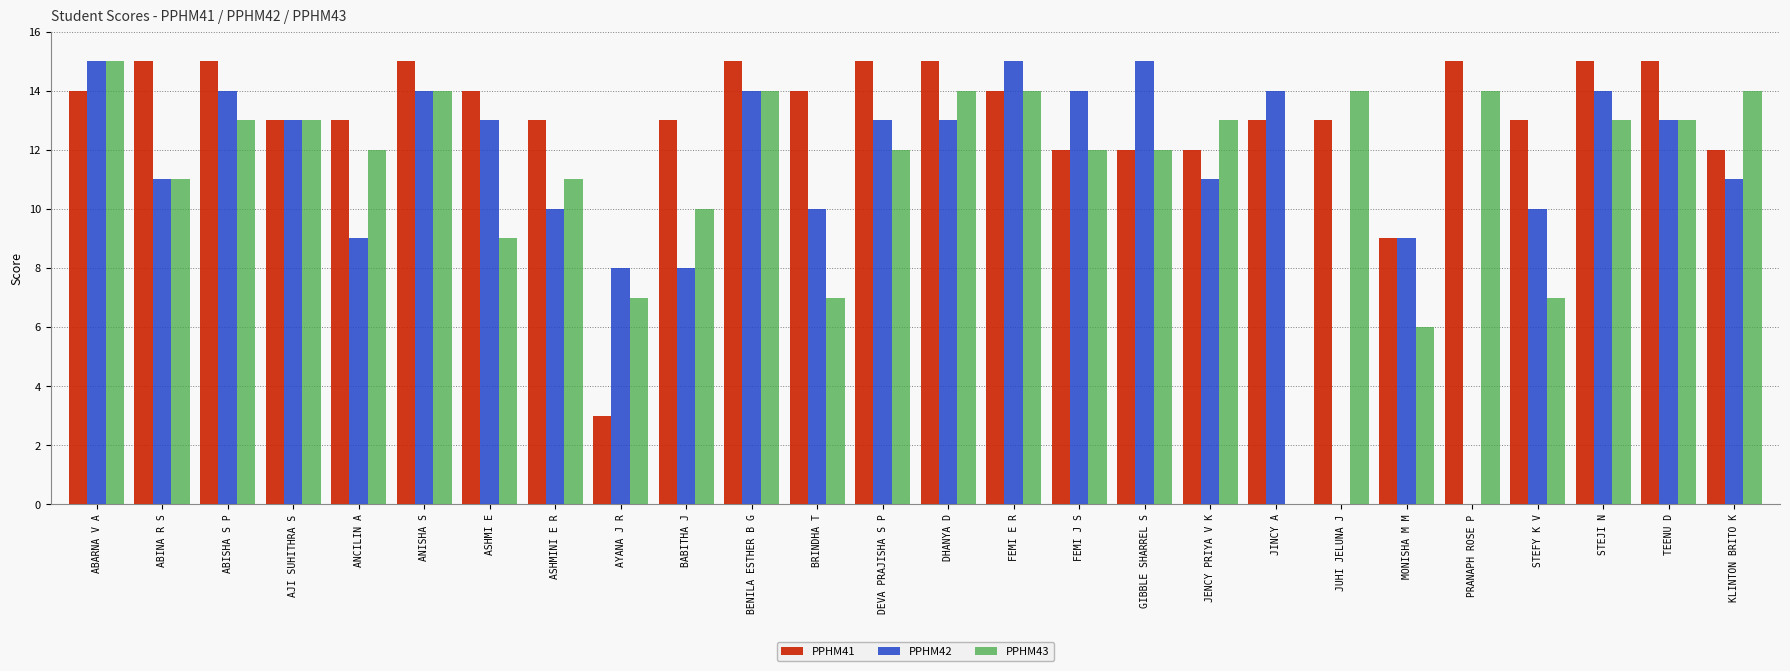

How many bars are there in total?

78